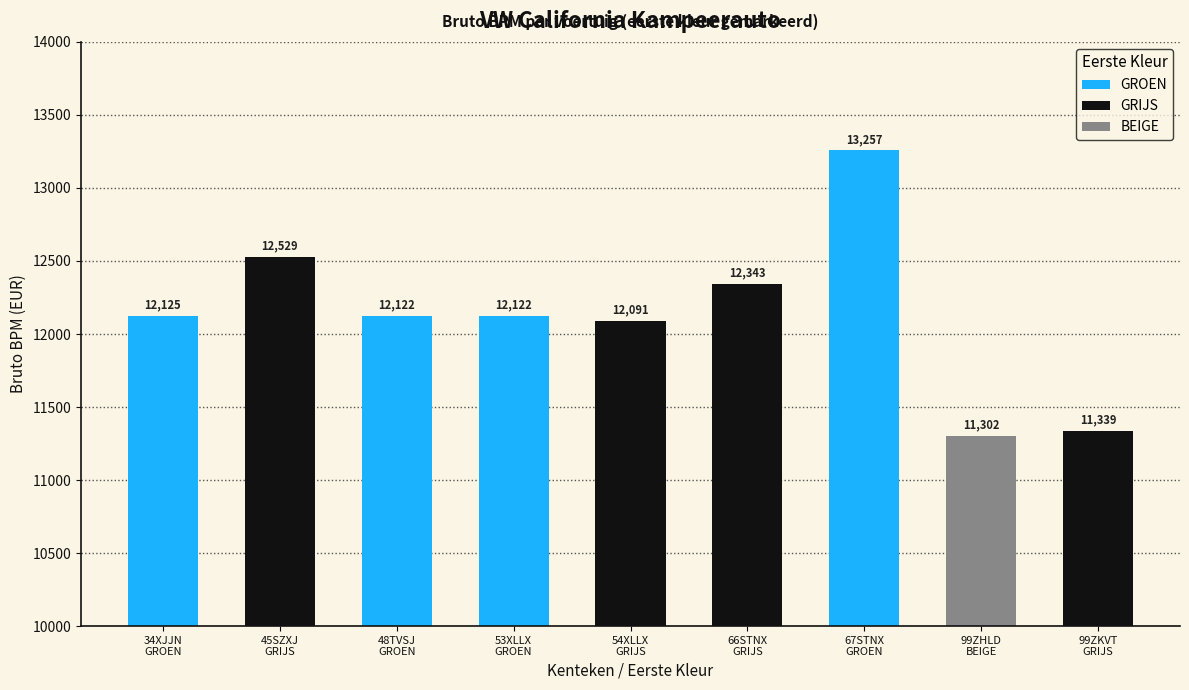

Where is GROEN nearest to the value 12689?

34XJJN
GROEN